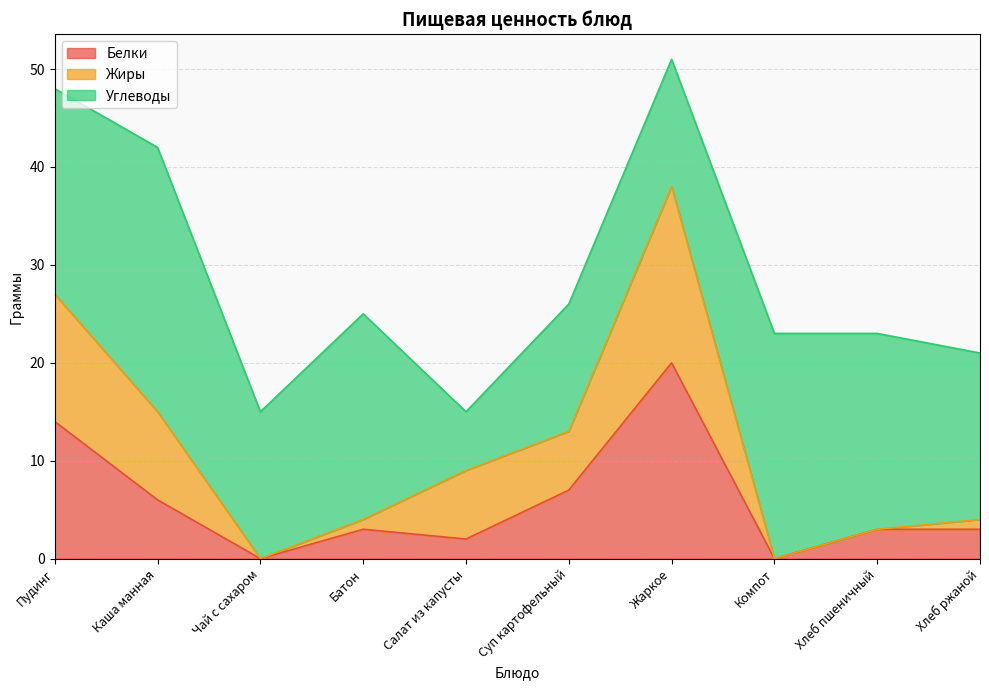

True or false: Белки and Жиры intersect in this chart.

False